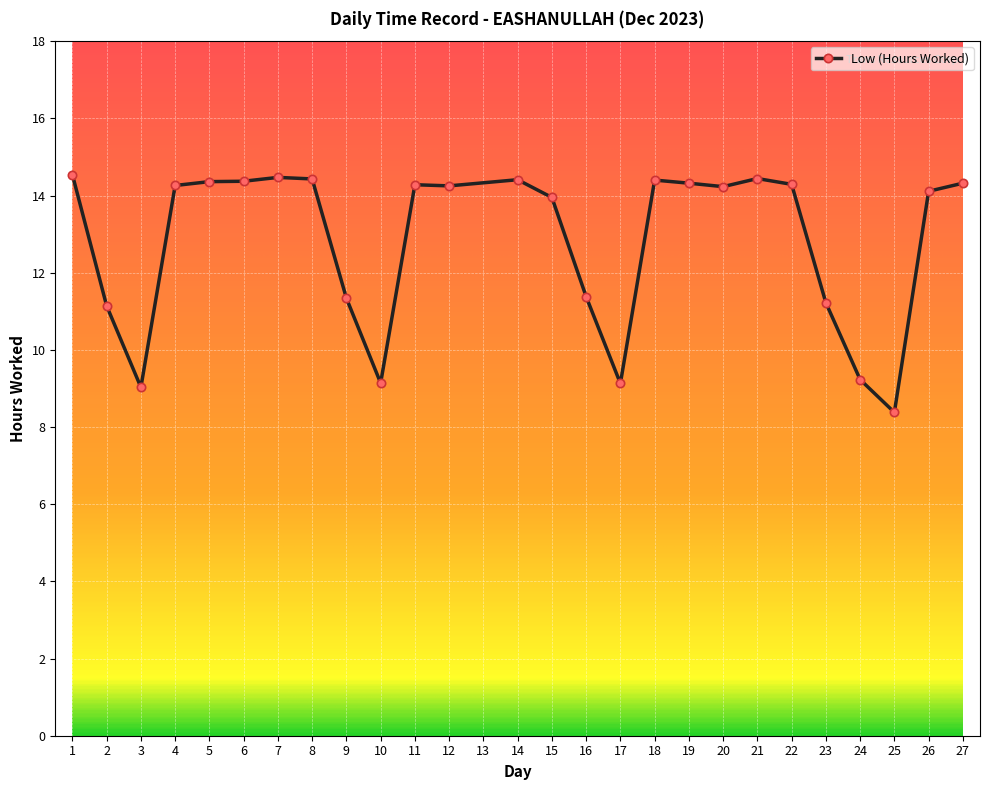

True or false: there are more than 1 points higher than both neighbors.

True